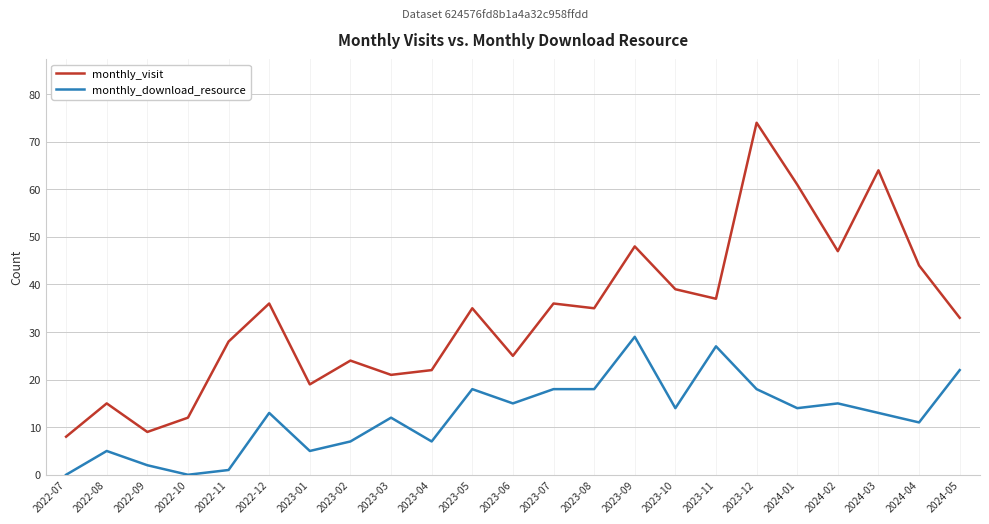

Rank the series by their average value, from lowest to highest.

monthly_download_resource, monthly_visit